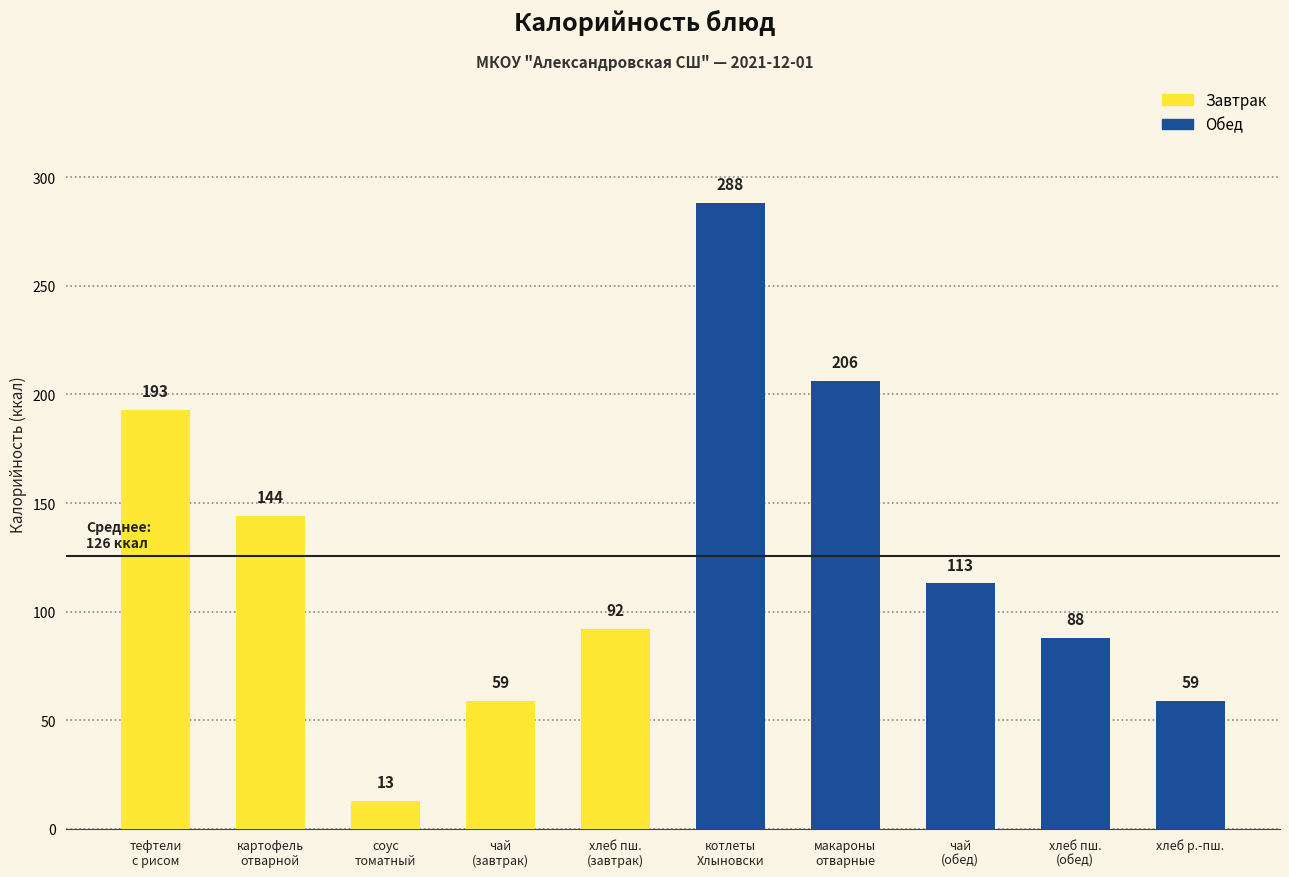

What is the difference between the maximum and minimum values?

275